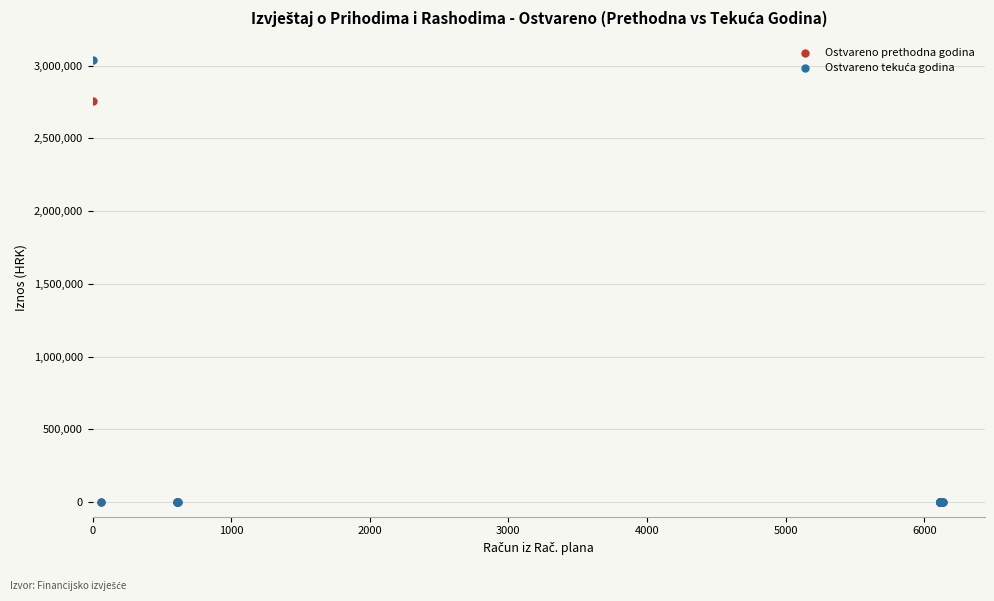

Across all series, what Y value is closest to 1520206?

2753963.0